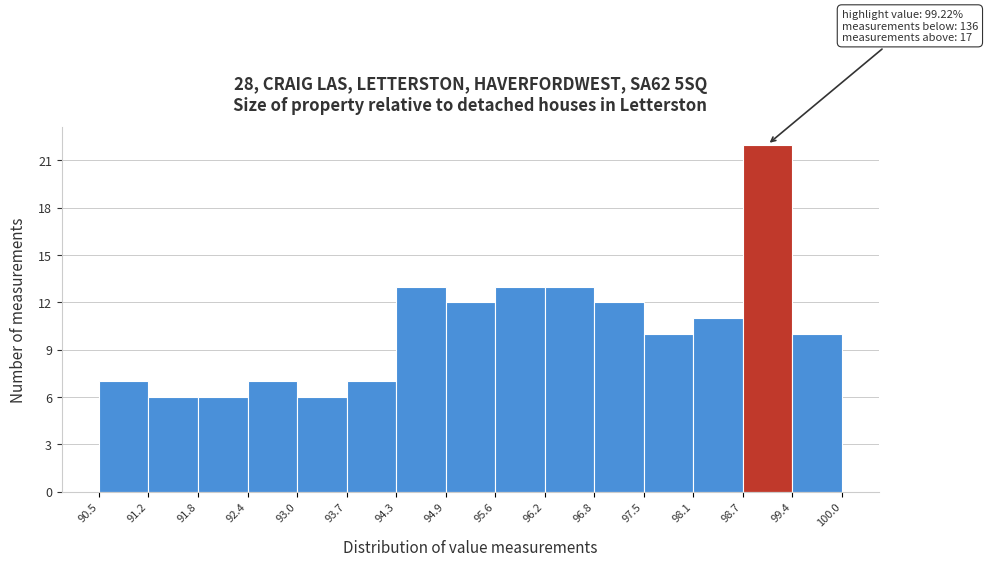

Over which range of the x-axis is the bar tallest?

98.7 to 99.4